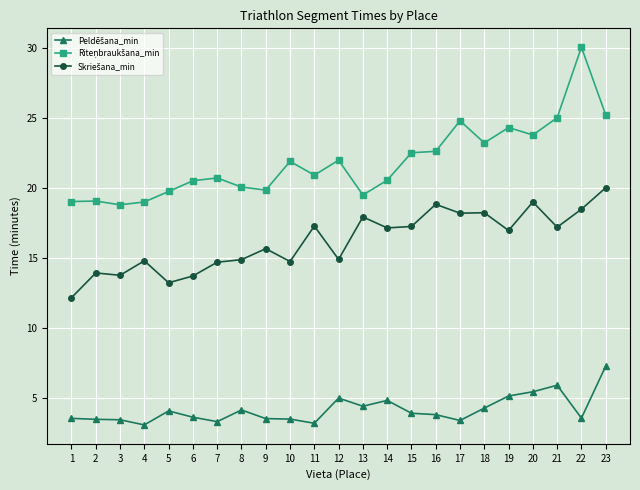

What is the total value across all series at 11?

41.5